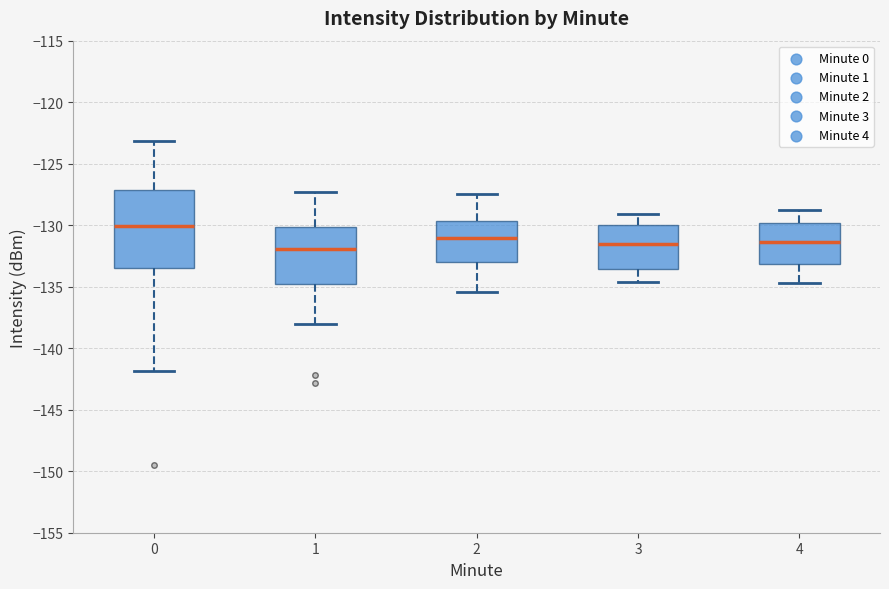

Which box has the highest median line?

0